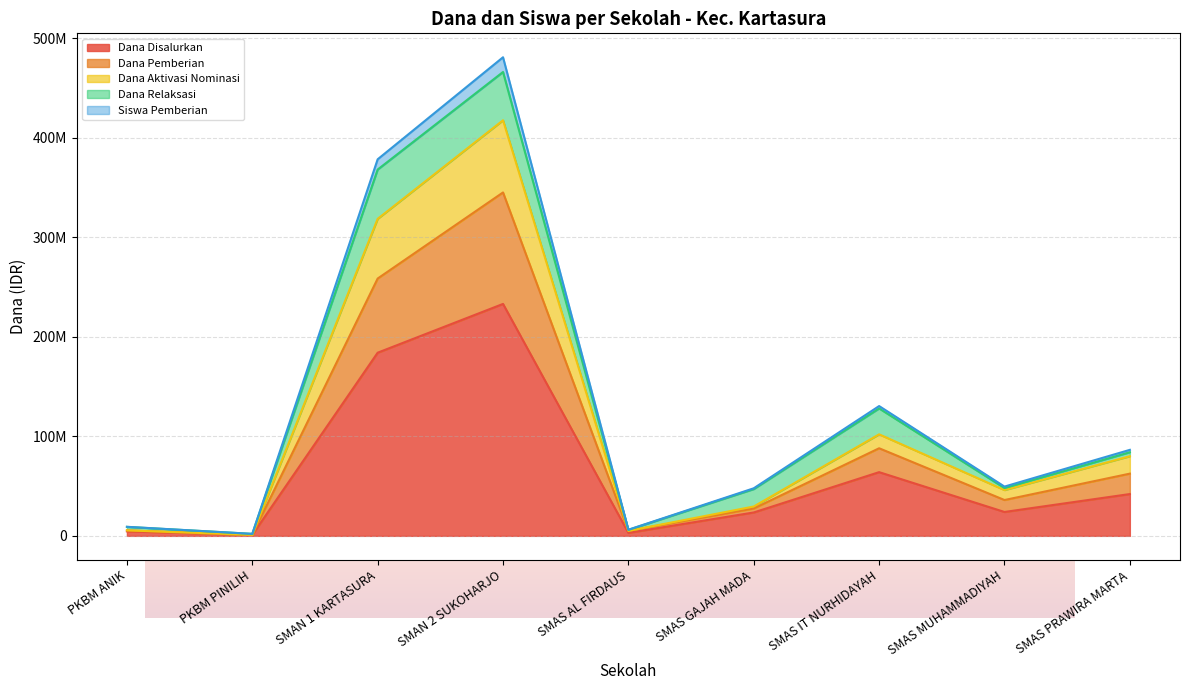

What position from the right is SMAS MUHAMMADIYAH?

2